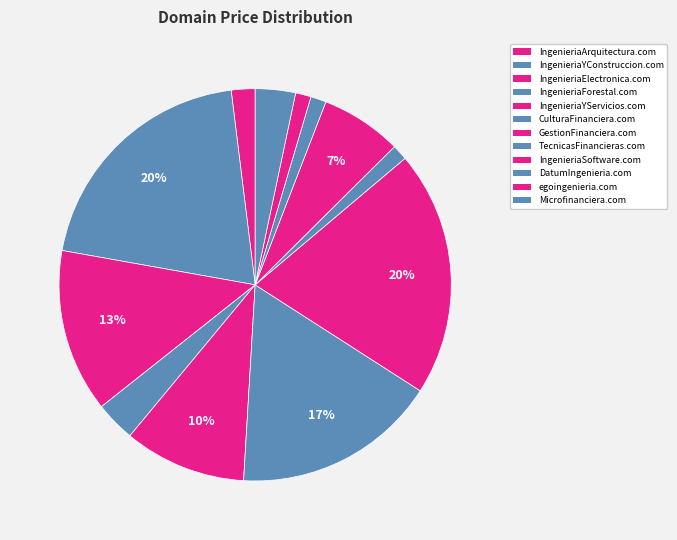

To the nearest percent, what portion does egoingenieria.com represent?

1%